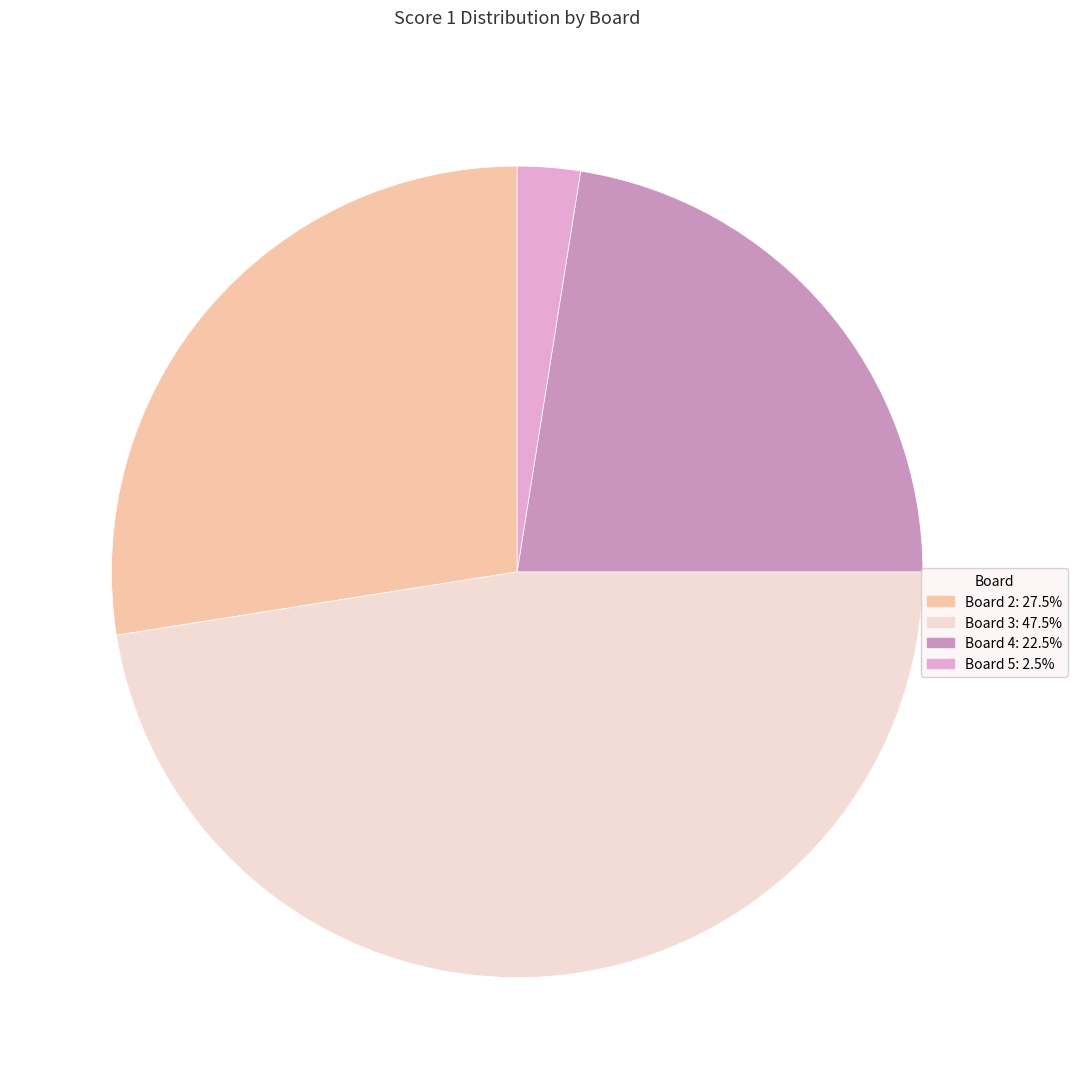

Is there any slice that represents more than half of the pie?

No